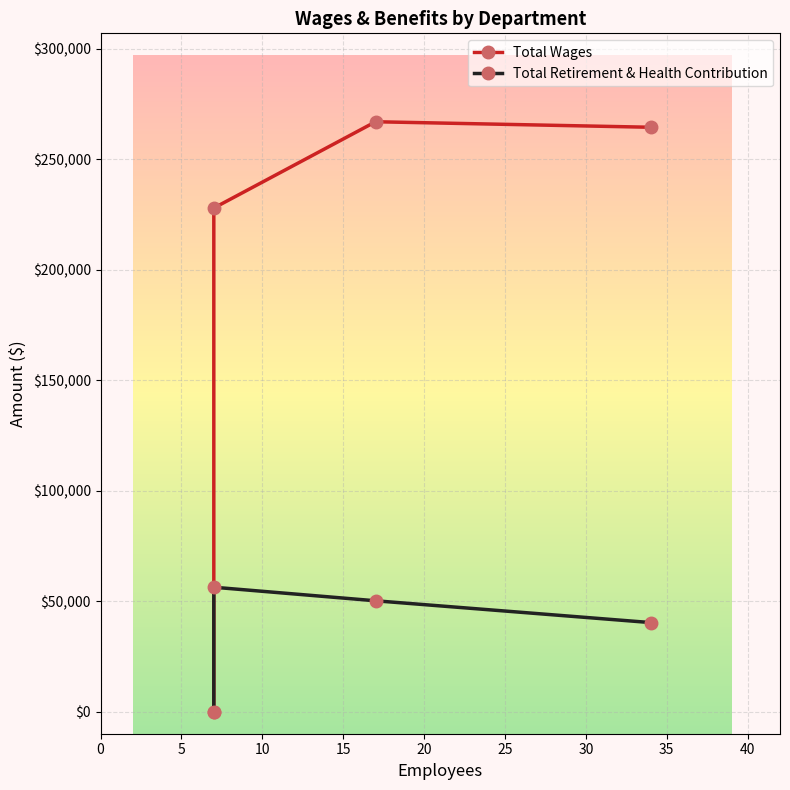

What is the difference between the highest and lowest values at Laboratory?

216729